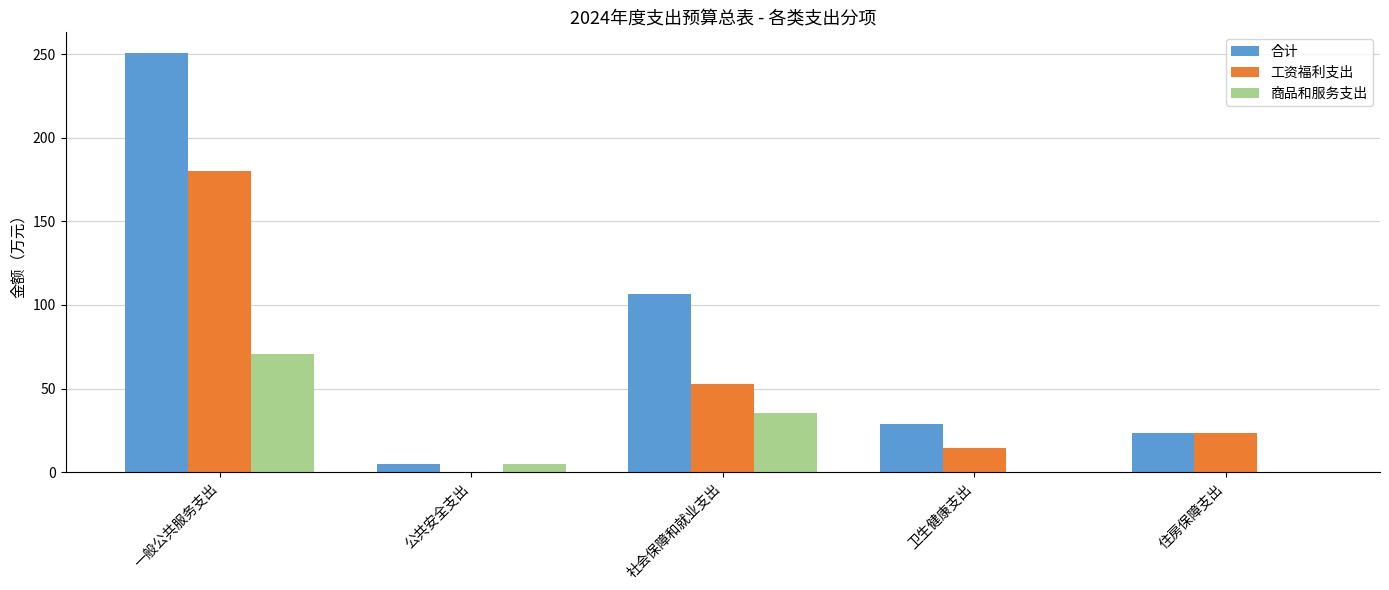

What is the sum of all 合计 values?

413.8